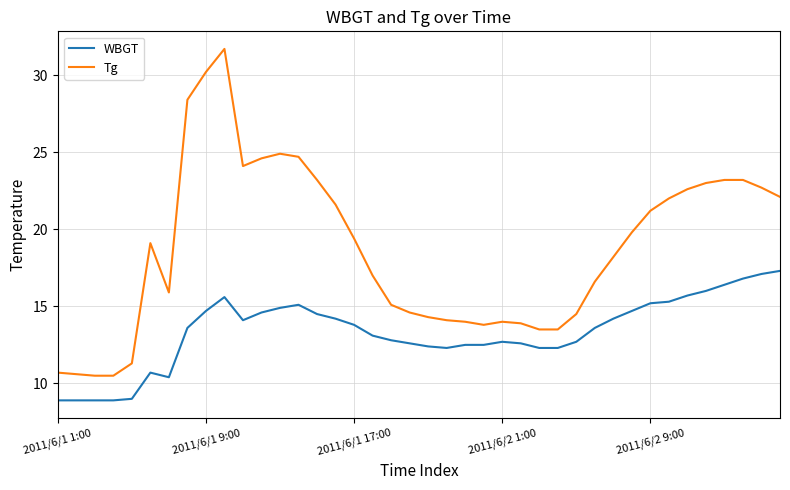

List the series in order of their peak value, highest first.

Tg, WBGT